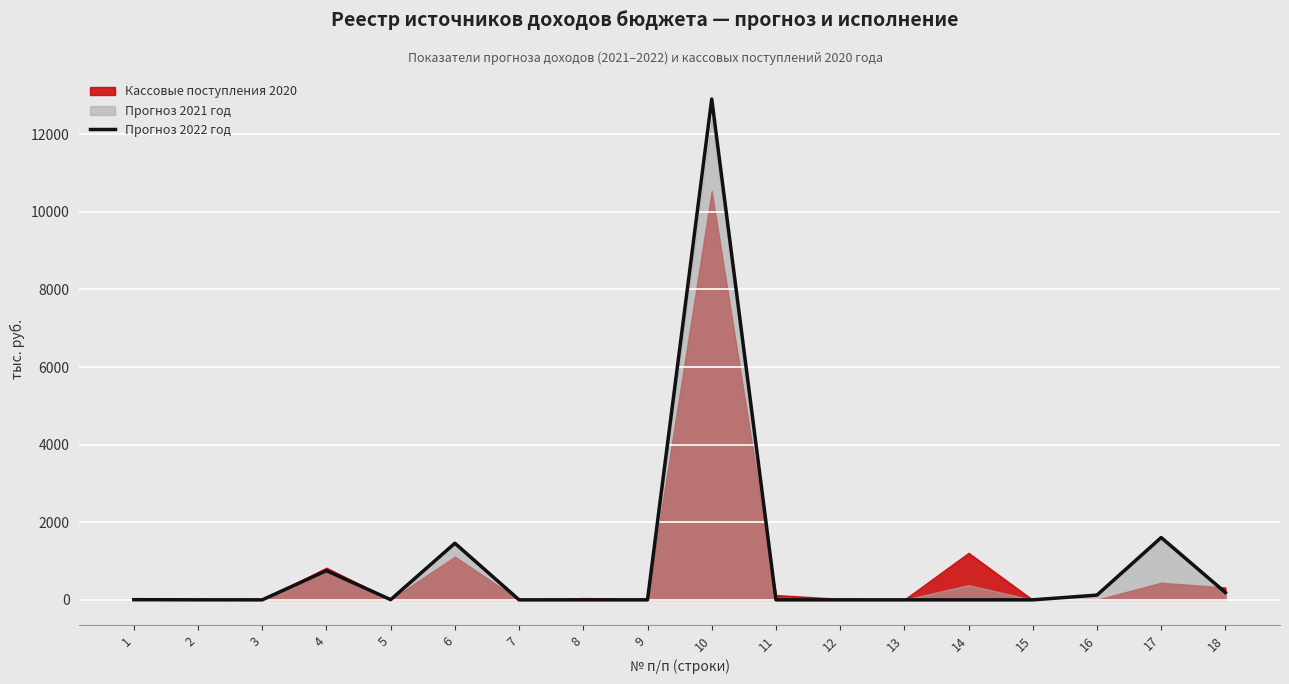

How many values are below 1?

9